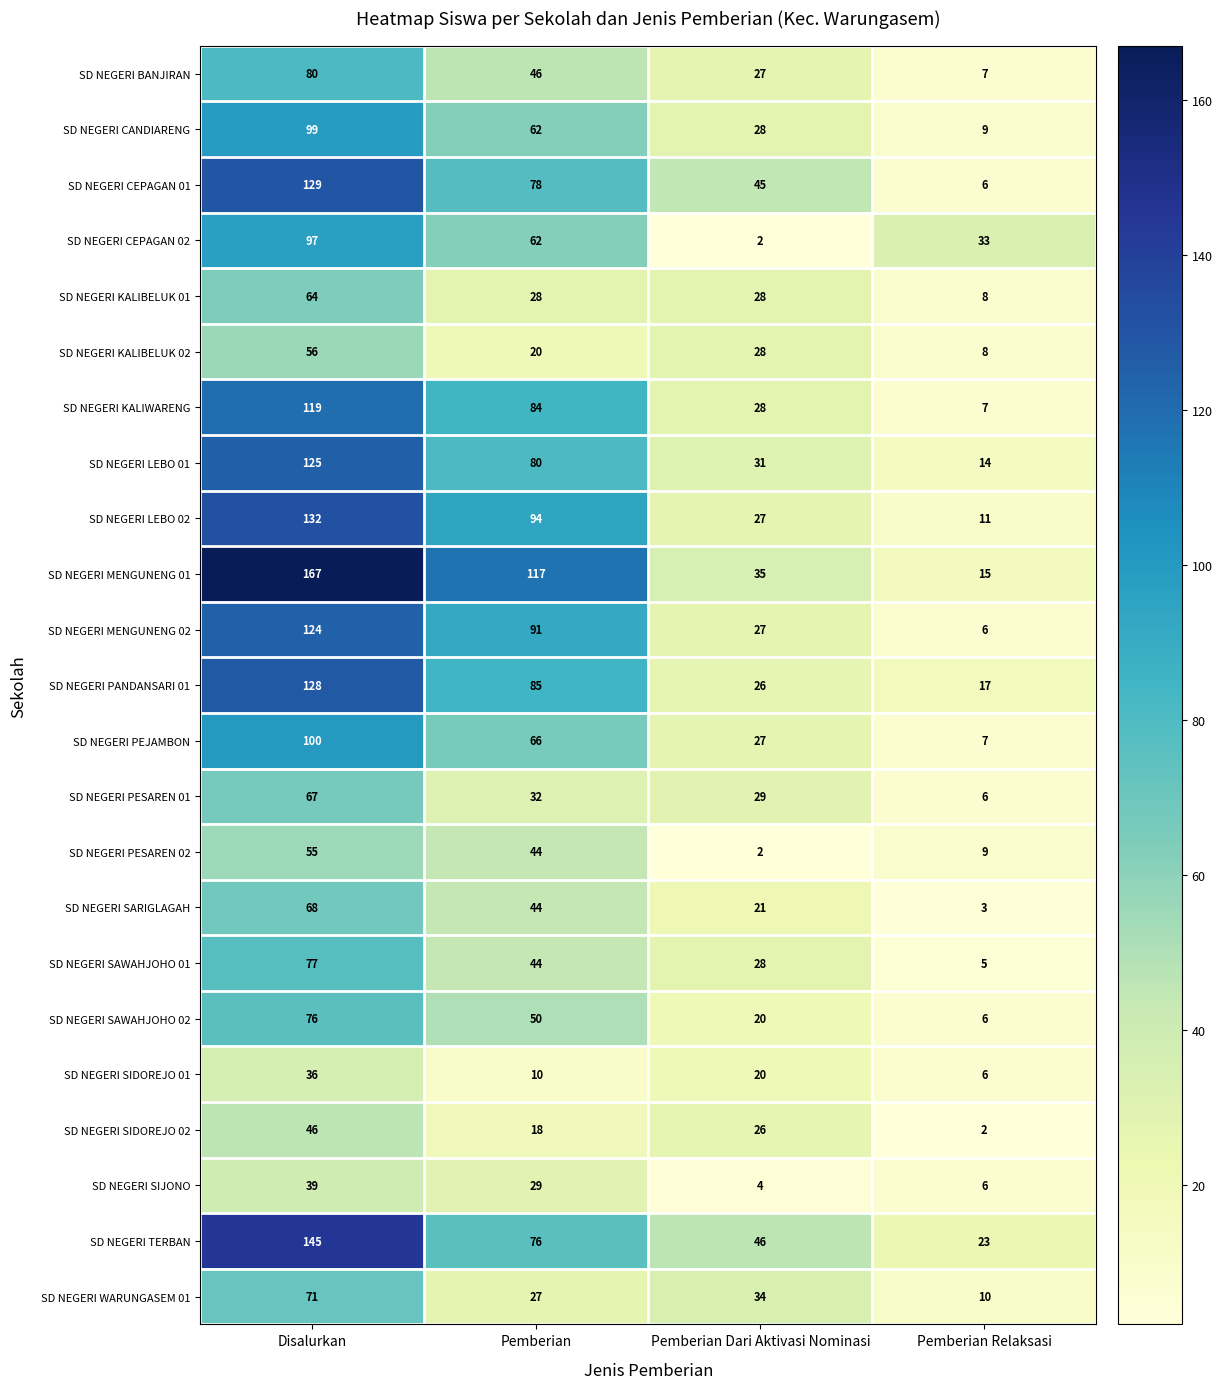

True or false: SD NEGERI SARIGLAGAH has a value of 12 at Pemberian Dari Aktivasi Nominasi.

False